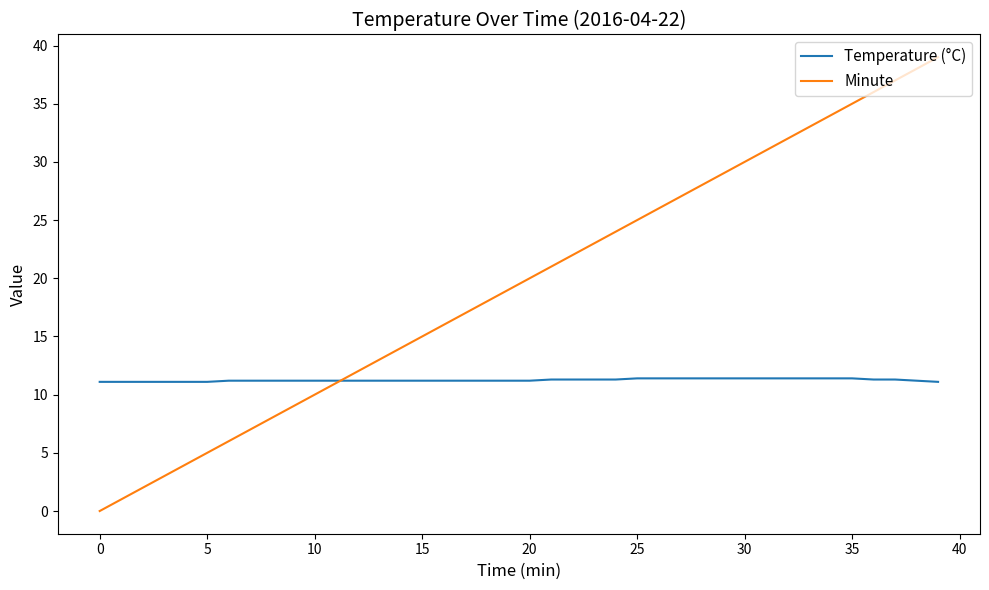

What is the highest value of the Minute series?

39.0